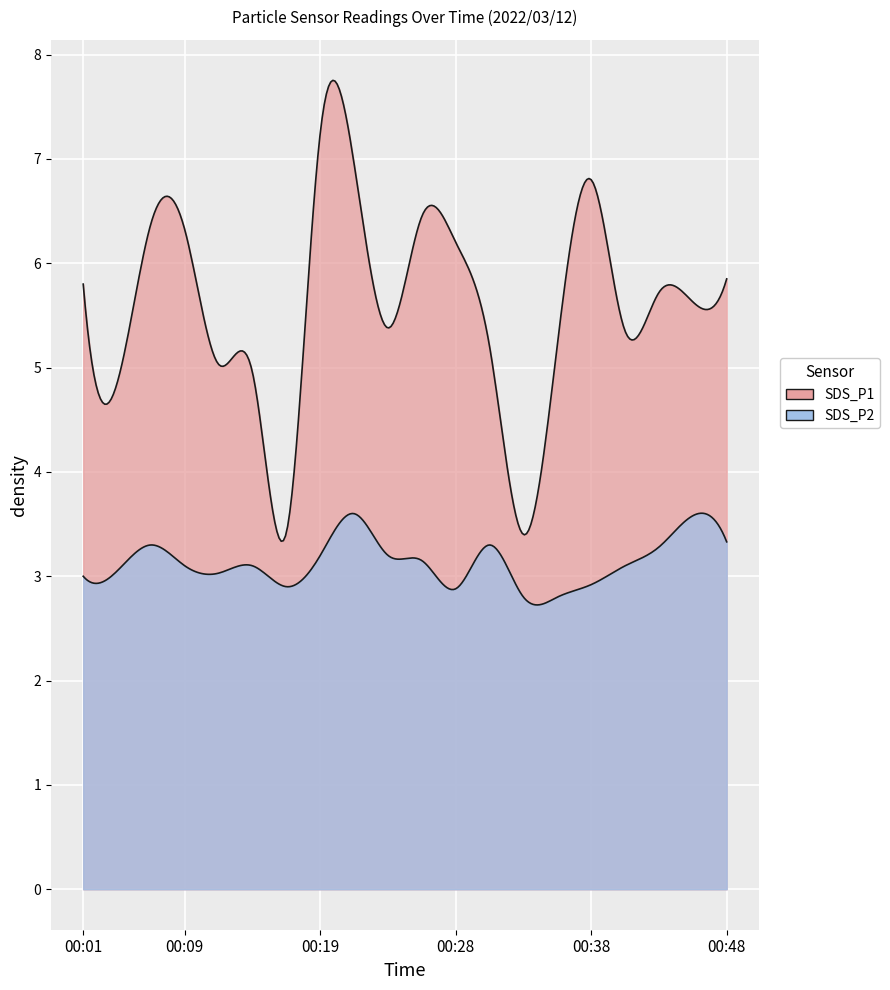

True or false: SDS_P1 has more than 1 points higher than both neighbors.

True